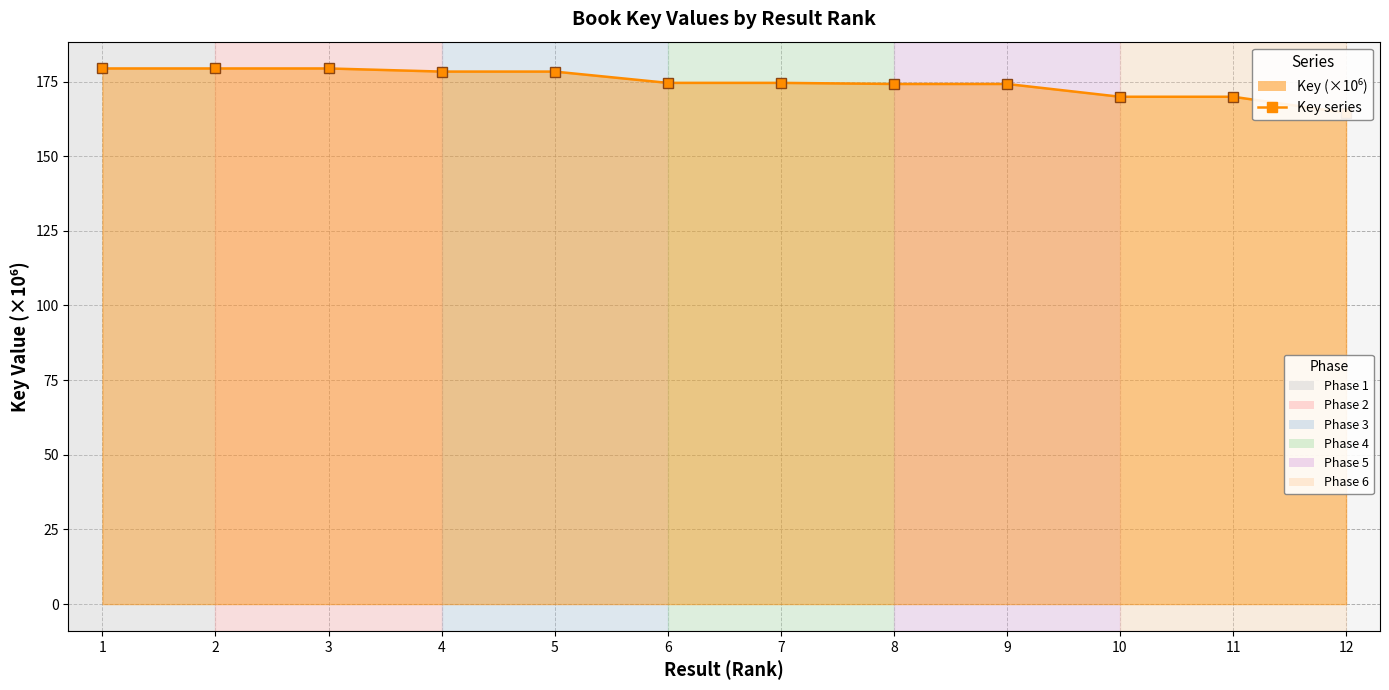

Is it true that the value at 11 is 107.8?

False